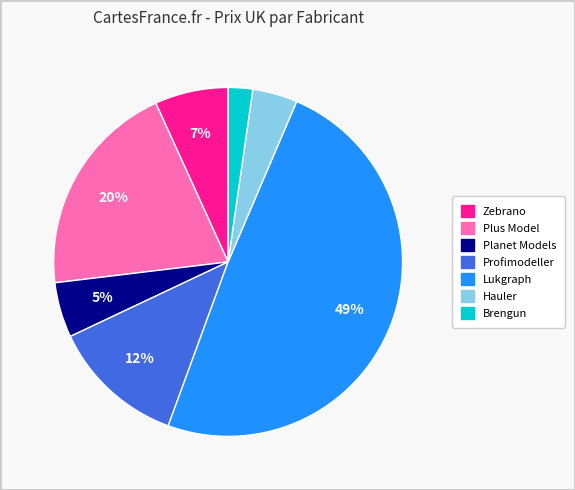

Is there any slice that represents more than half of the pie?

No